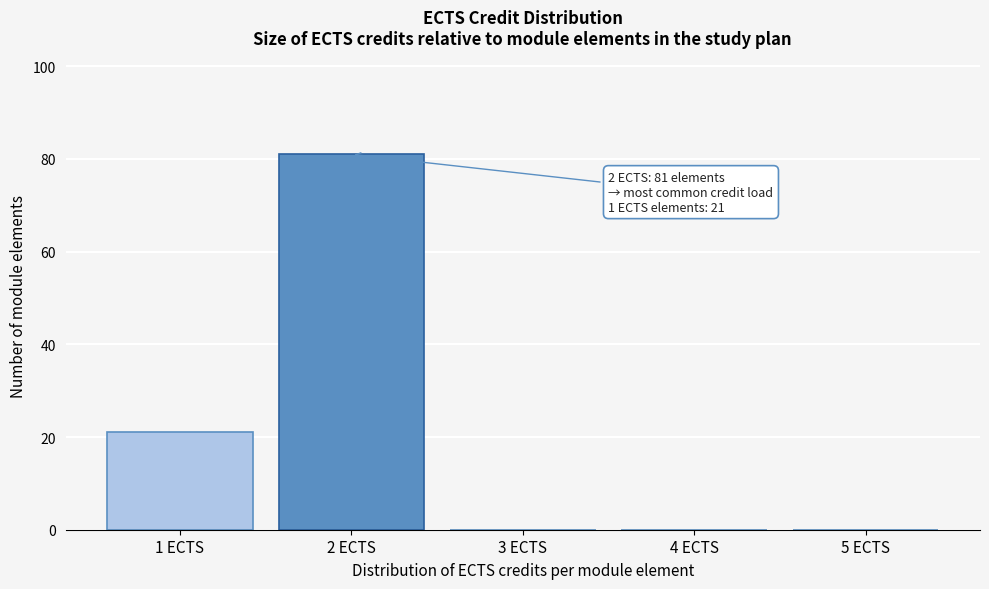

Reading left to right, list all the values displayed in this chart.

1 ECTS=21	2 ECTS=81	3 ECTS=0	4 ECTS=0	5 ECTS=0